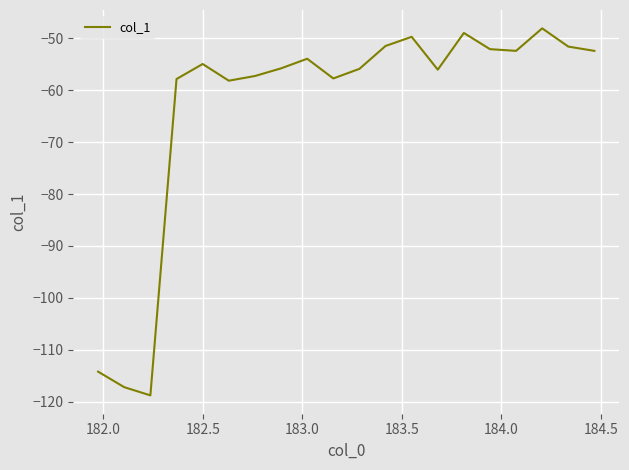

What is the smallest value displayed?

-118.8